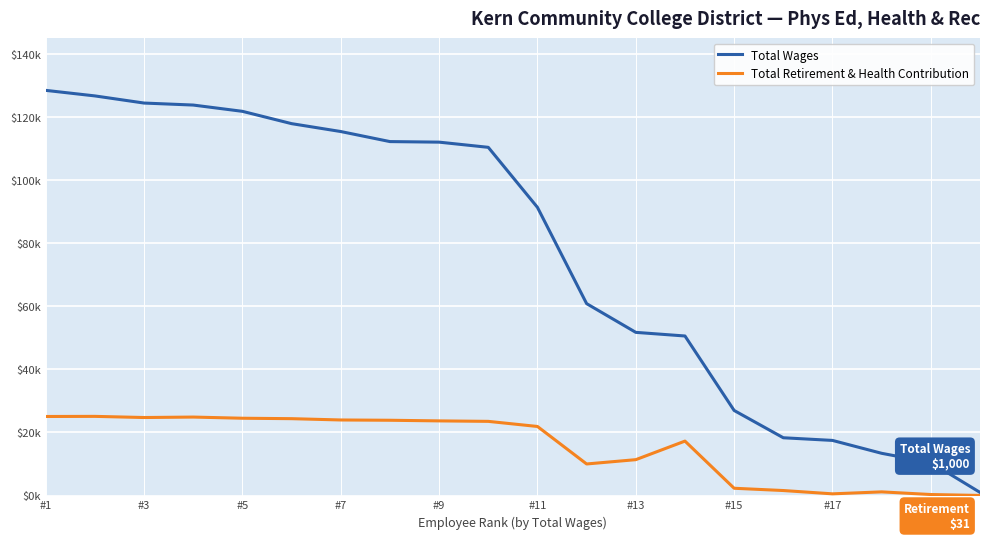

What are all the series names shown in the legend?

Total Wages, Total Retirement & Health Contribution